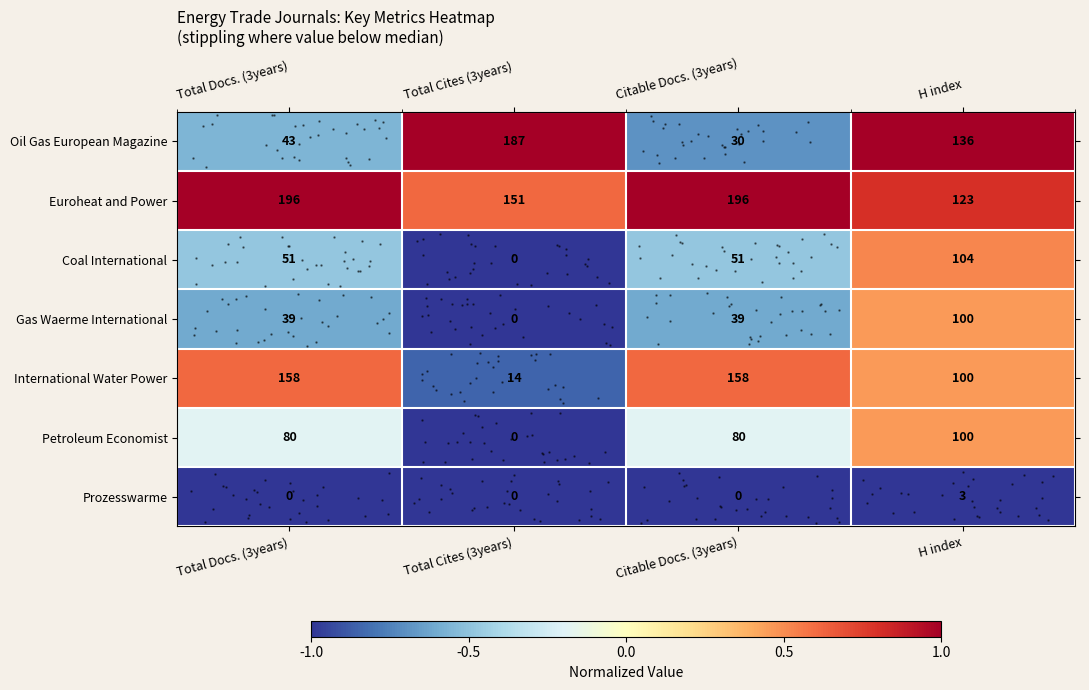

Is the value of row_3 at H index greater than the value of row_0 at Total Docs. (3years)?

Yes